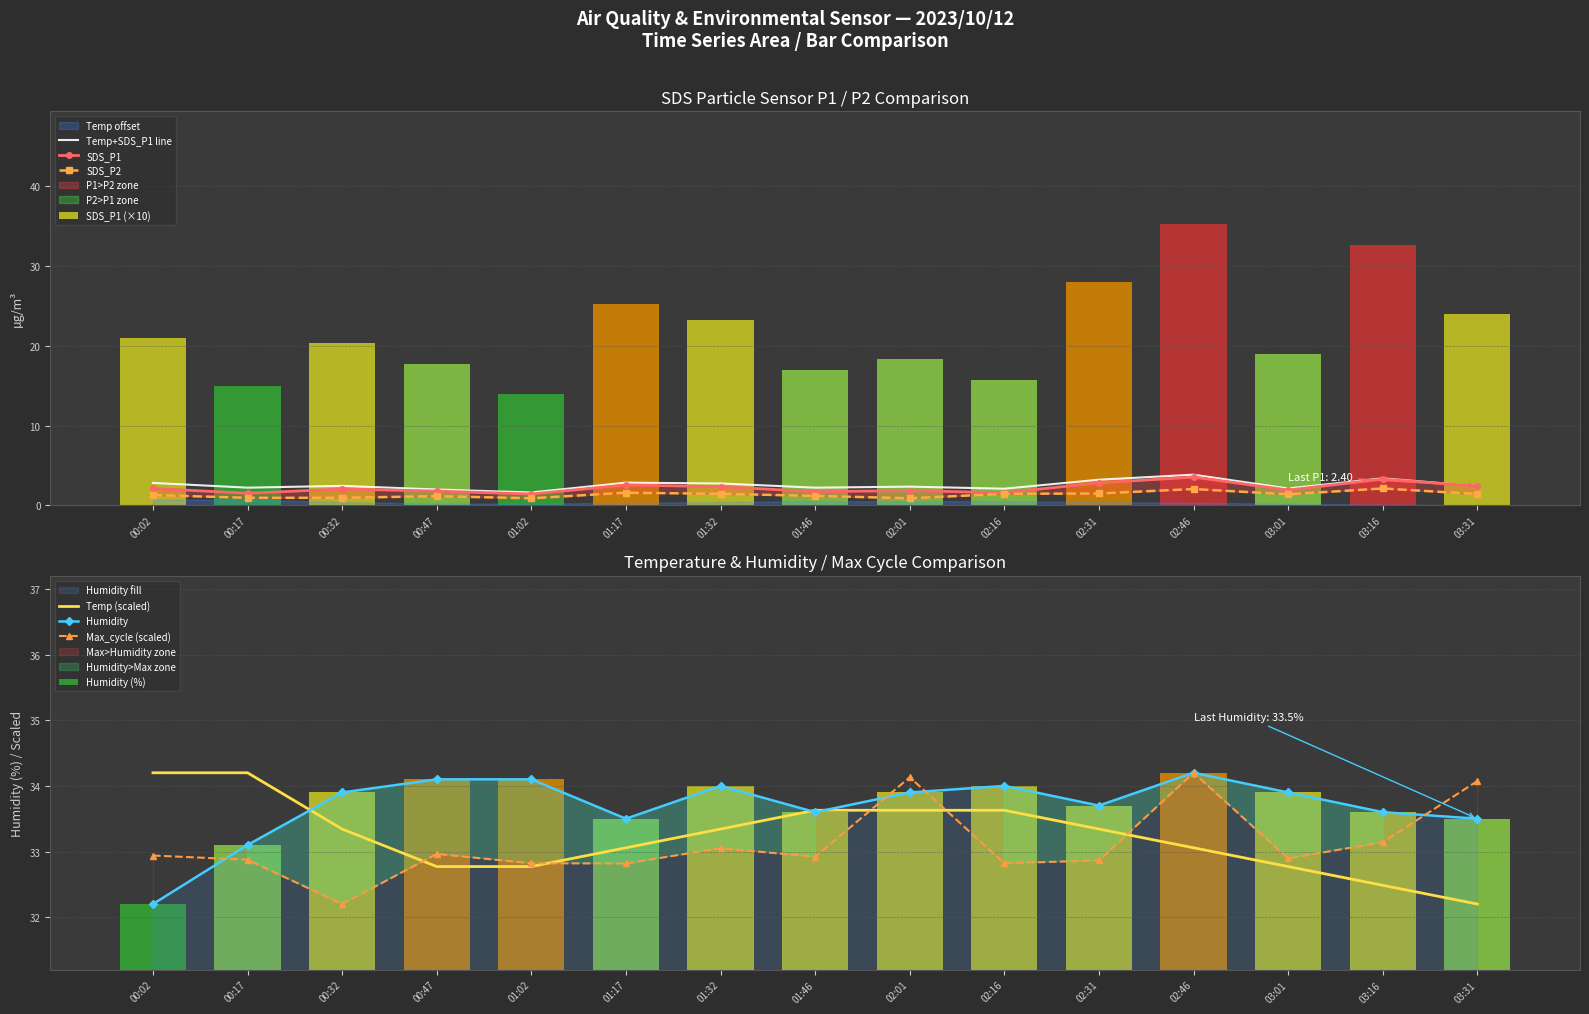

How many values in the Humidity series exceed 33?

14